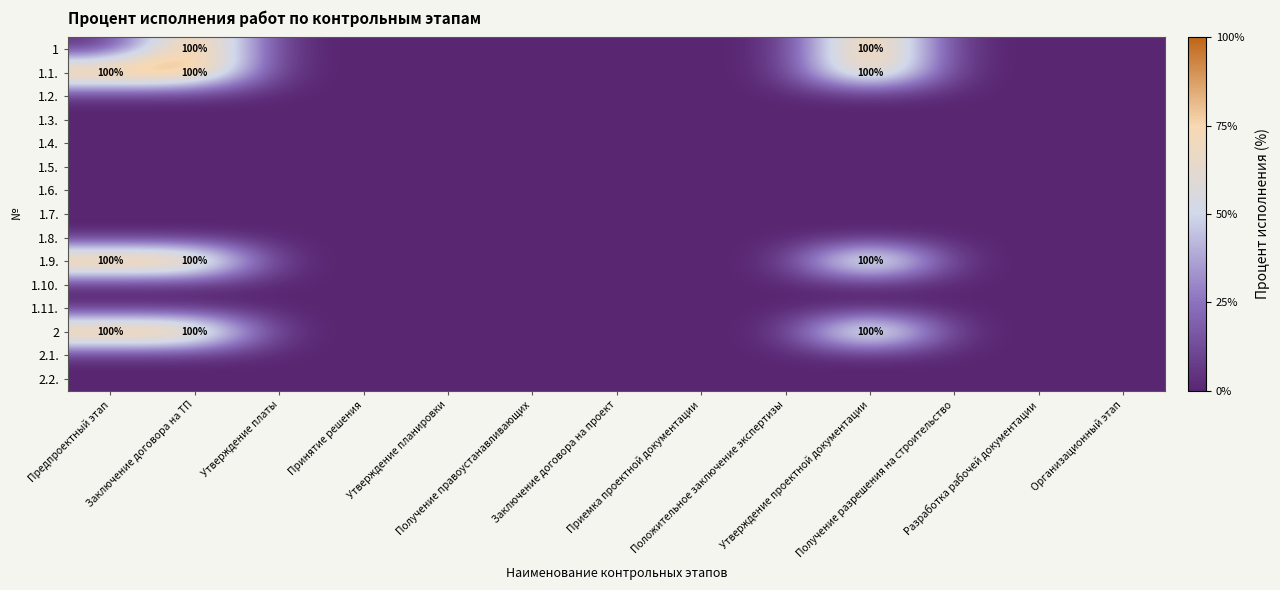

The 1.3. series shows -1 at Приемка проектной документации. True or false?

False